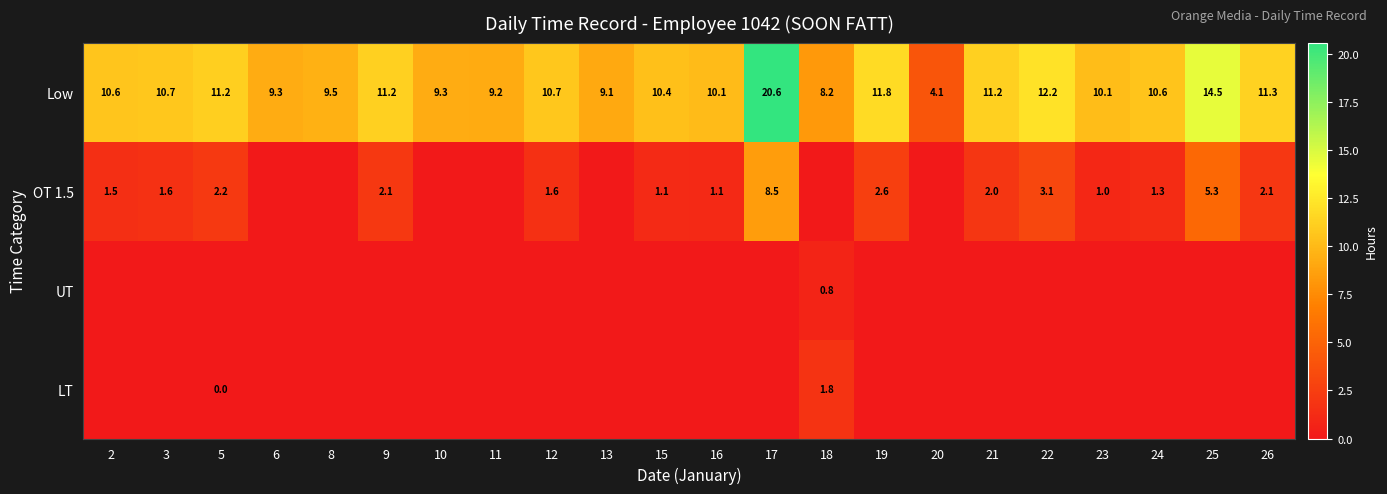

Read the Low value at 24.

10.6